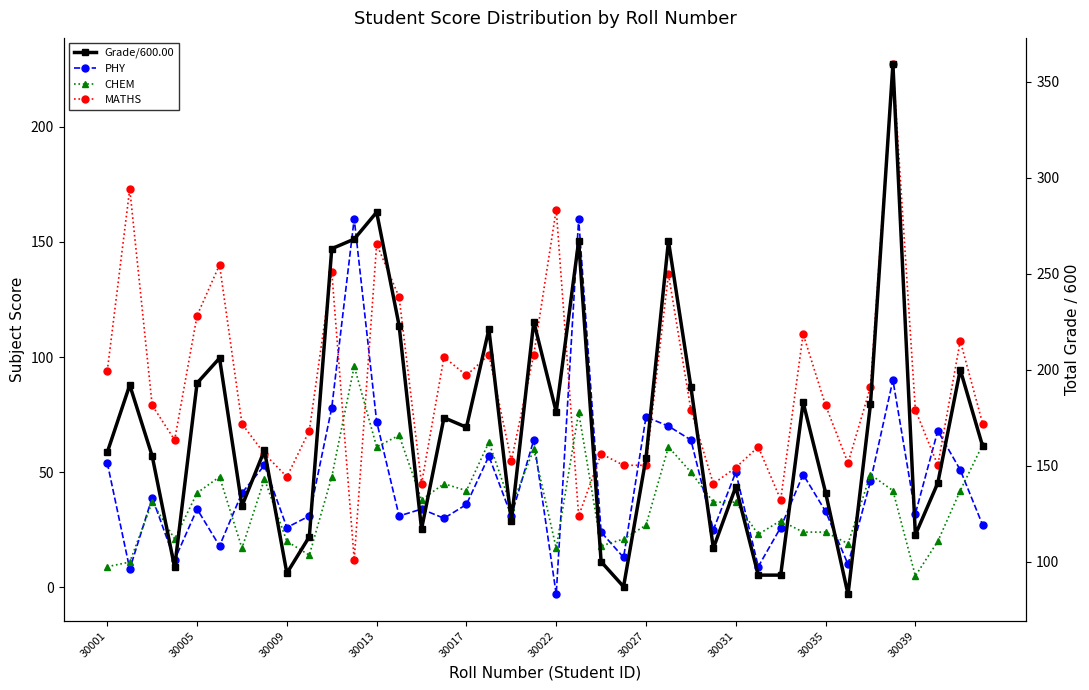

In Grade/600.00, how many points are lower than both neighbors (excluding endpoints)?

11